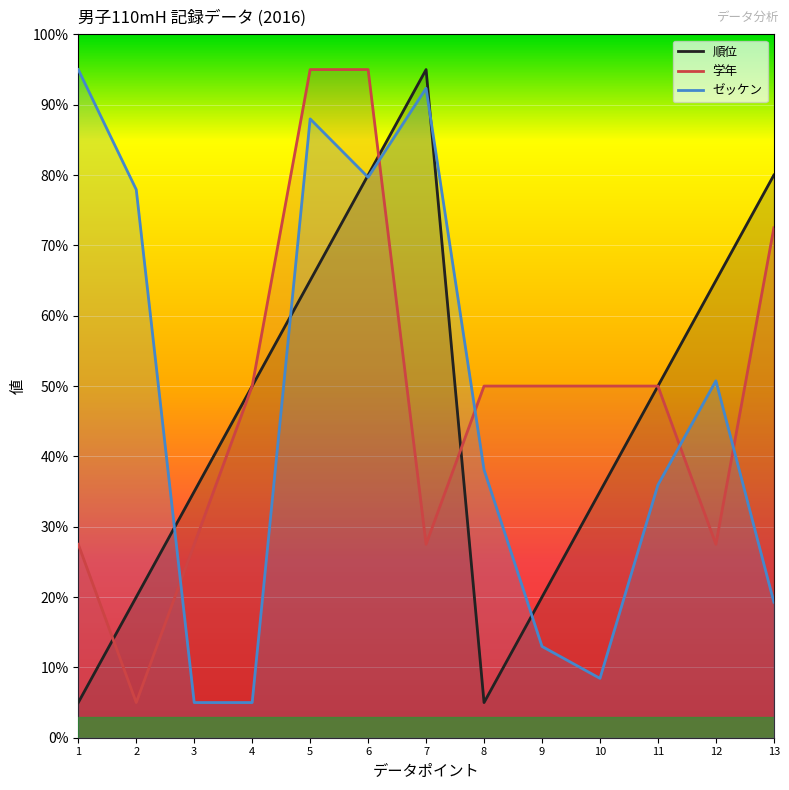

What are all the series names shown in the legend?

順位, 学年, ゼッケン